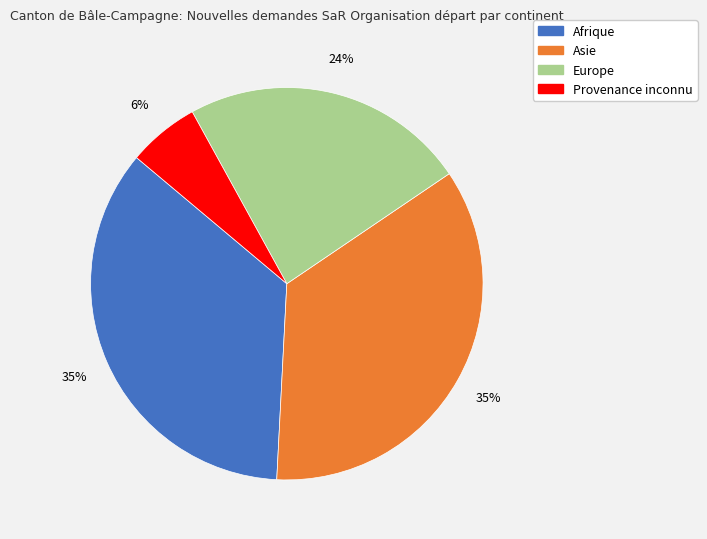

The Europe slice represents 24% of the pie. True or false?

True